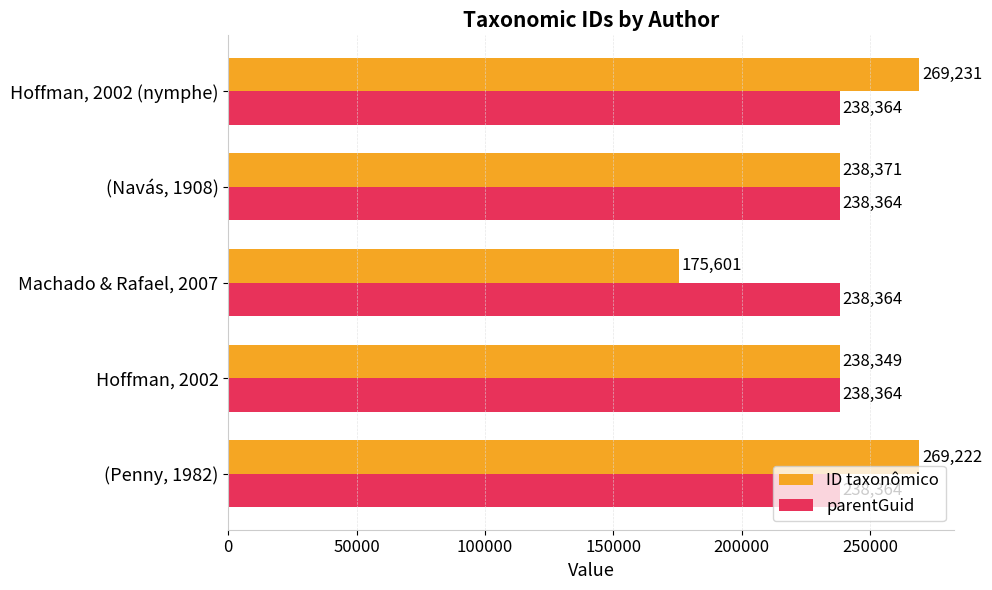

What is the sum of all parentGuid values?

1191820